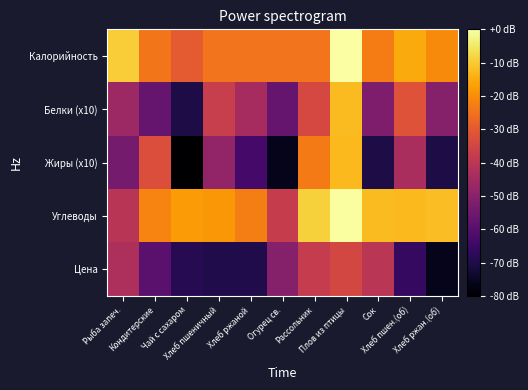

Reading left to right, transcribe all the data shown in this chart.

Калорийность: Рыба запеч.=5.5	Кондитерские=4.4	Чай с сахаром=4.0	Хлеб пшеничный=4.4	Хлеб ржаной=4.4	Огурец св.=4.4	Рассольник=4.4	Плов из птицы=6.2	Сок=4.5	Хлеб пшен.(об)=5.1	Хлеб ржан.(об)=4.7
Белки (x10): Рыба запеч.=2.9	Кондитерские=2.1	Чай с сахаром=1.1	Хлеб пшеничный=3.5	Хлеб ржаной=3.0	Огурец св.=2.1	Рассольник=3.7	Плов из птицы=5.3	Сок=2.4	Хлеб пшен.(об)=3.9	Хлеб ржан.(об)=2.5
Жиры (x10): Рыба запеч.=2.3	Кондитерские=3.8	Чай с сахаром=0.4	Хлеб пшеничный=2.7	Хлеб ржаной=1.6	Огурец св.=0.7	Рассольник=4.5	Плов из птицы=5.3	Сок=1.1	Хлеб пшен.(об)=3.0	Хлеб ржан.(об)=1.1
Углеводы: Рыба запеч.=3.3	Кондитерские=4.6	Чай с сахаром=4.9	Хлеб пшеничный=4.9	Хлеб ржаной=4.6	Огурец св.=3.5	Рассольник=5.6	Плов из птицы=6.2	Сок=5.3	Хлеб пшен.(об)=5.3	Хлеб ржан.(об)=5.3
Цена: Рыба запеч.=3.1	Кондитерские=1.9	Чай с сахаром=1.2	Хлеб пшеничный=1.1	Хлеб ржаной=1.1	Огурец св.=2.5	Рассольник=3.4	Плов из птицы=3.7	Сок=3.3	Хлеб пшен.(об)=1.4	Хлеб ржан.(об)=0.7